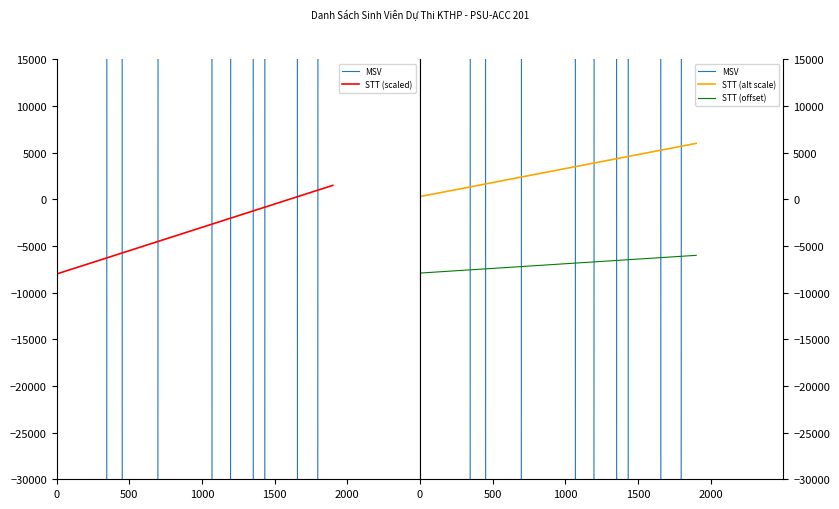

What is the difference between the maximum and minimum values in the MSV series?

15198672.0